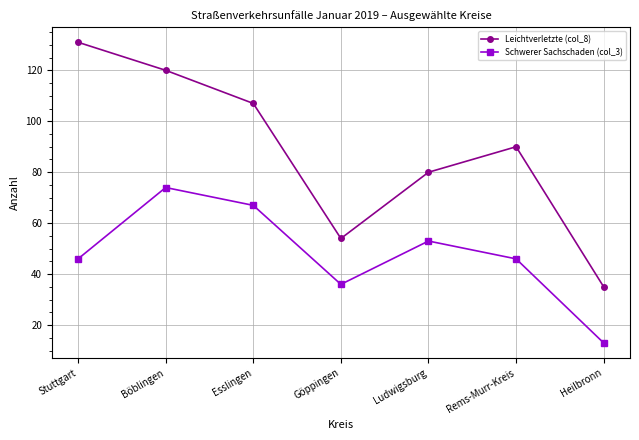

Is the value of Schwerer Sachschaden (col_3) at Ludwigsburg greater than the value of Leichtverletzte (col_8) at Böblingen?

No